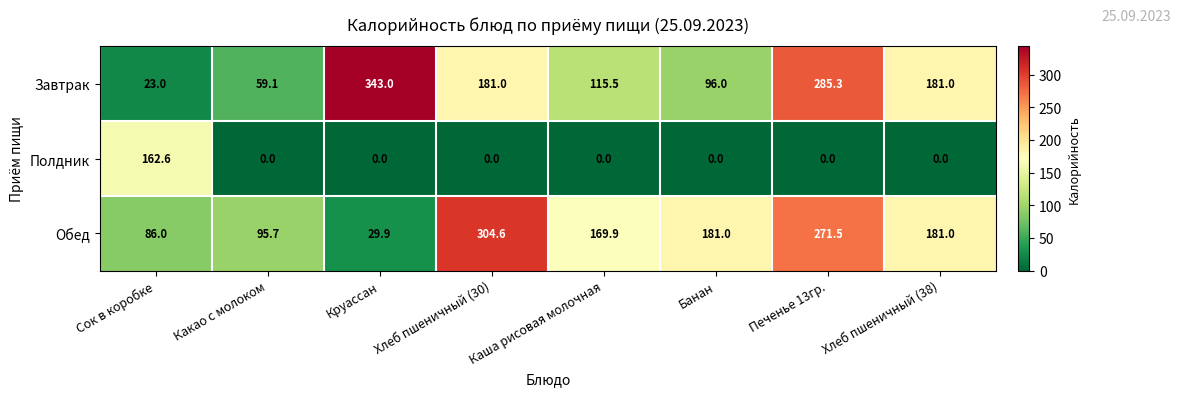

What is the maximum value shown in the chart?

343.0